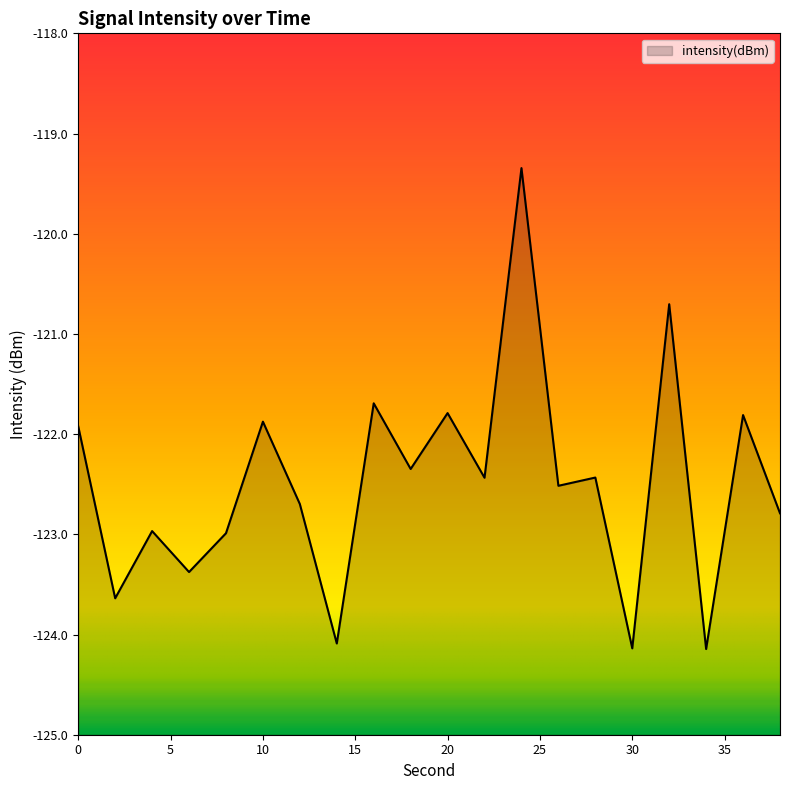

True or false: the data shows -182.9 at 12.

False